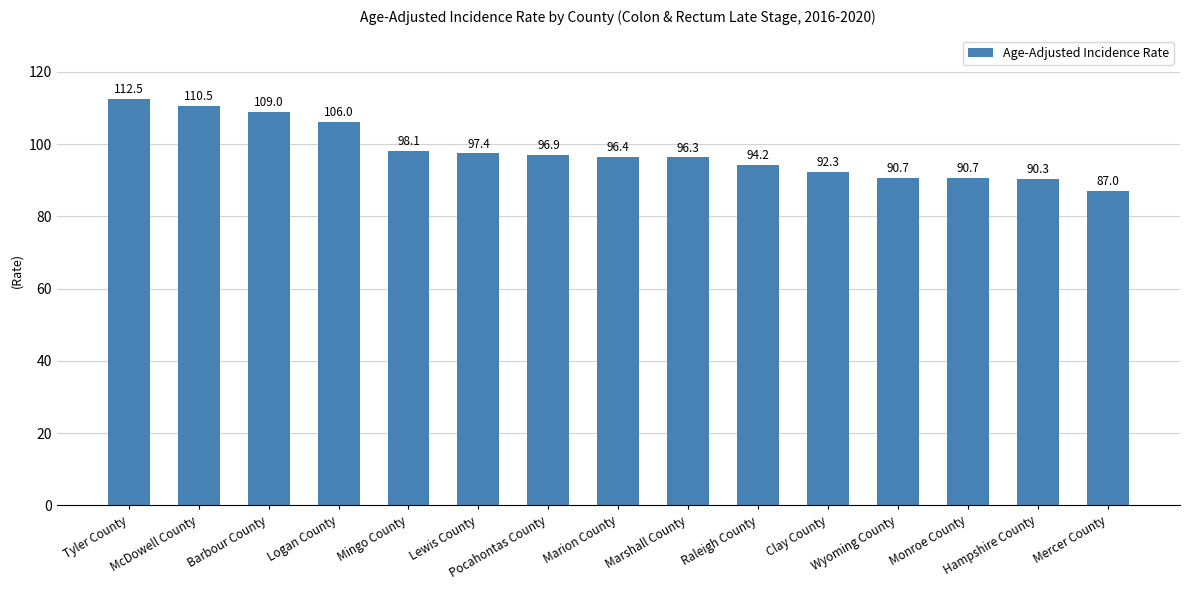

What is the change in value from Marion County to Mercer County?

-9.4